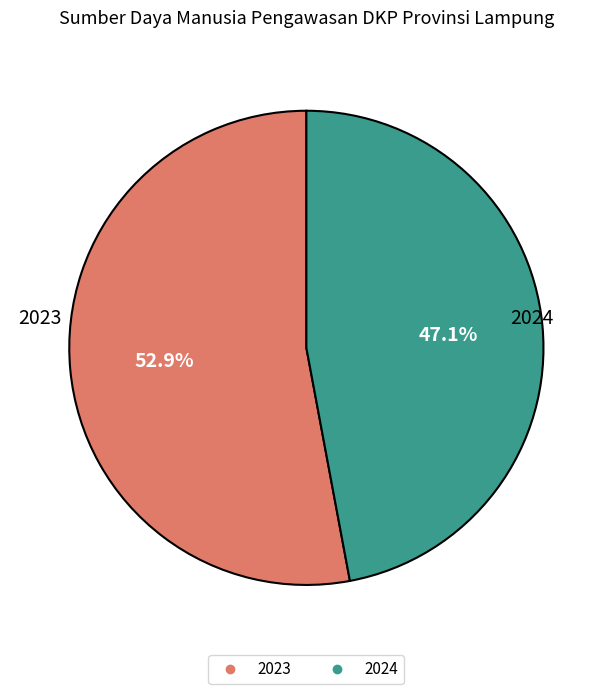

Does 2023 account for over 50% of the chart?

Yes